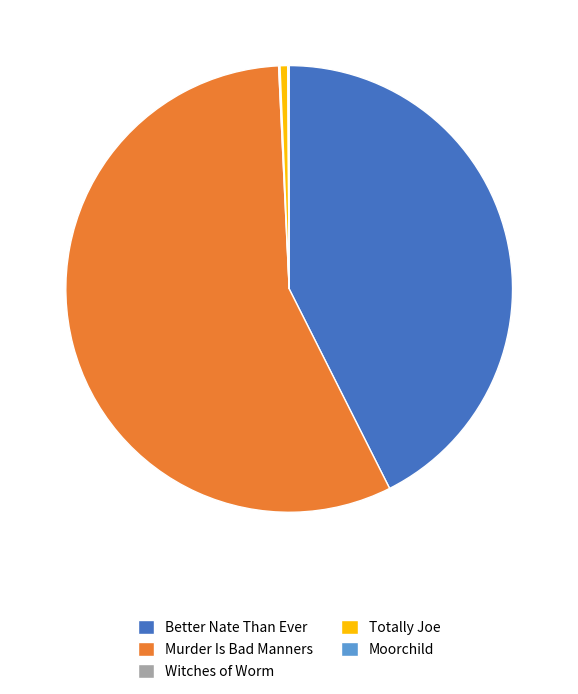

What is the largest slice in the pie chart?

Murder Is Bad Manners